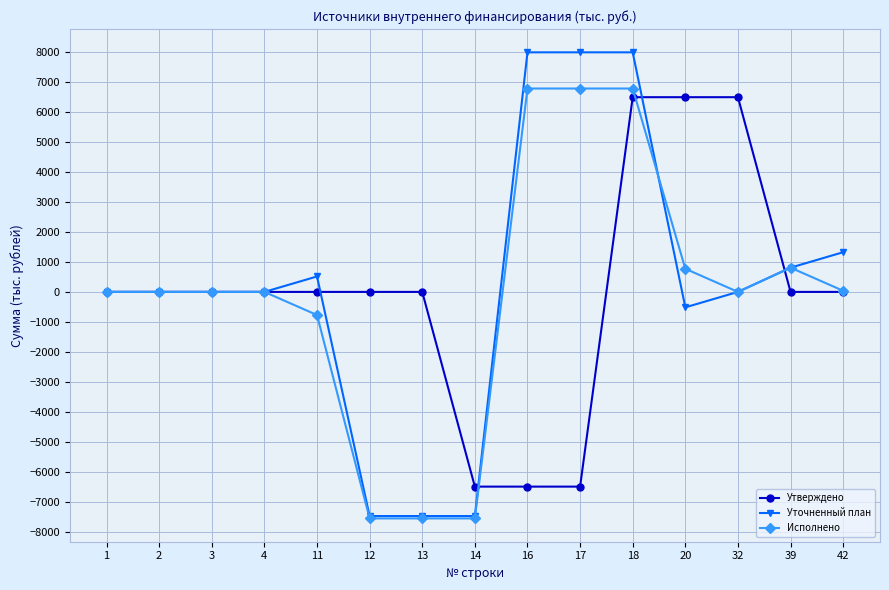

How many lines are shown in the chart?

3